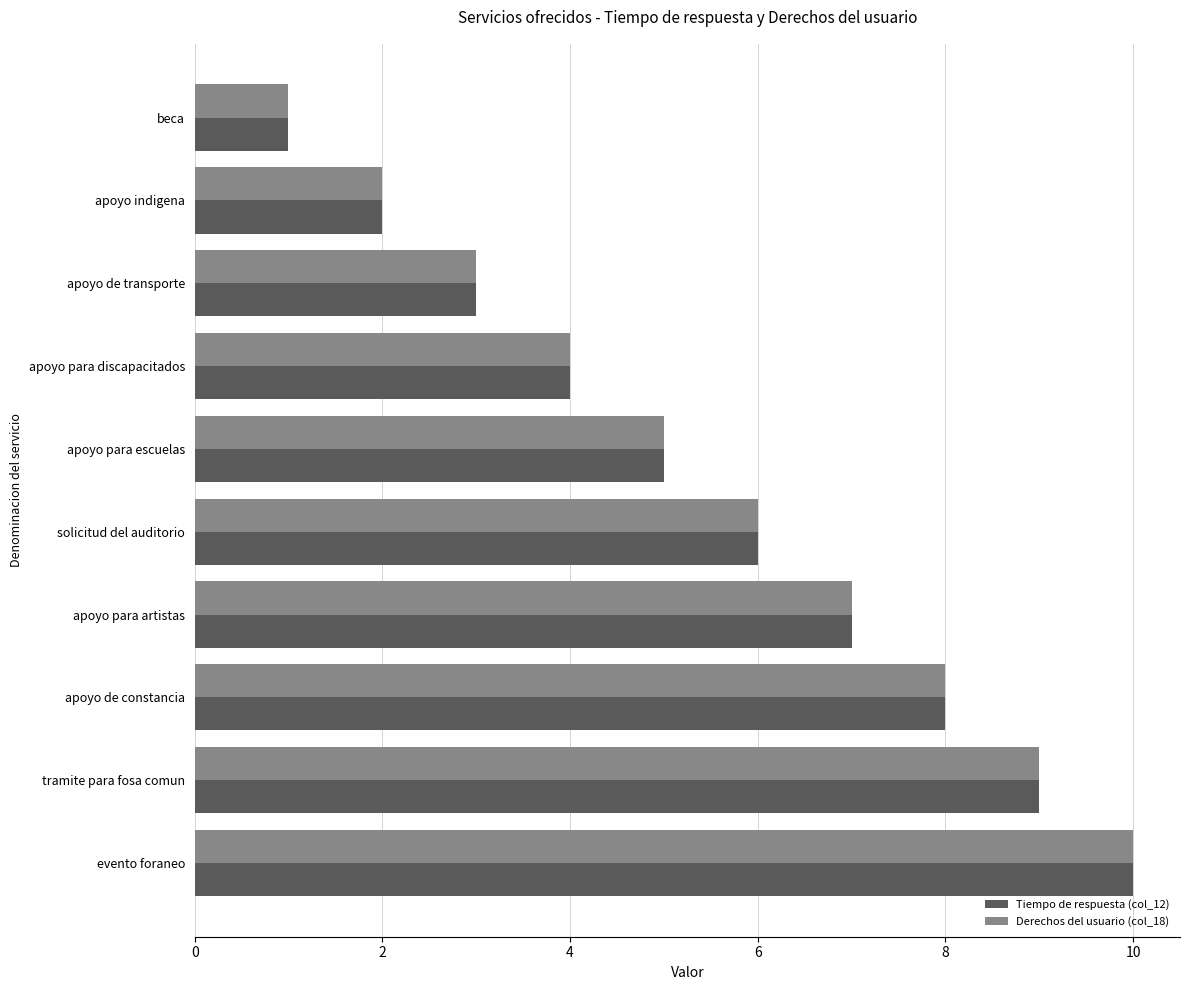

At which category is the sum across all series the highest?

evento foraneo